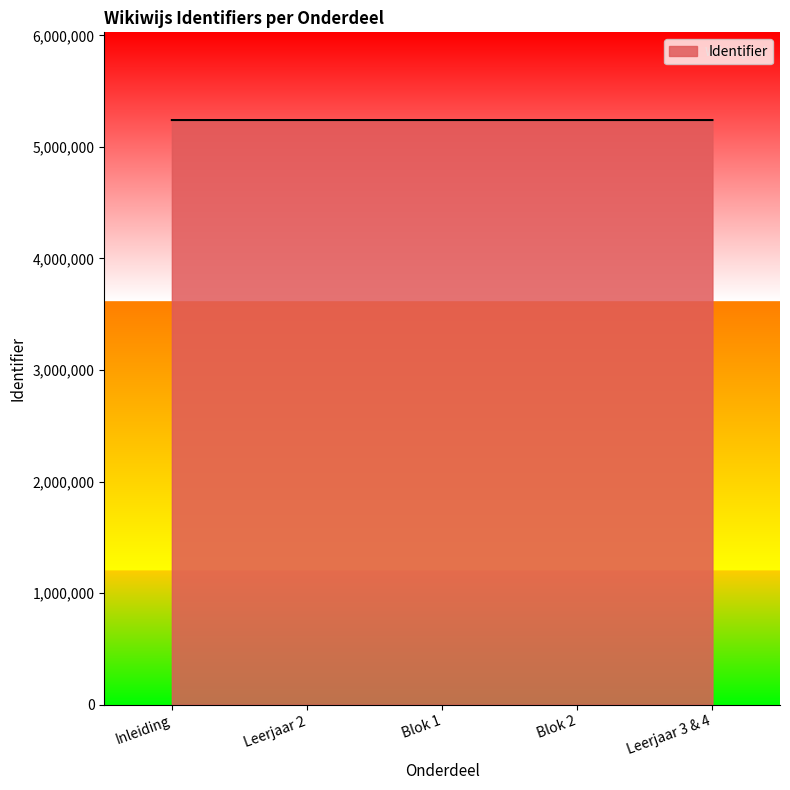

What is the smallest value displayed?

5240904